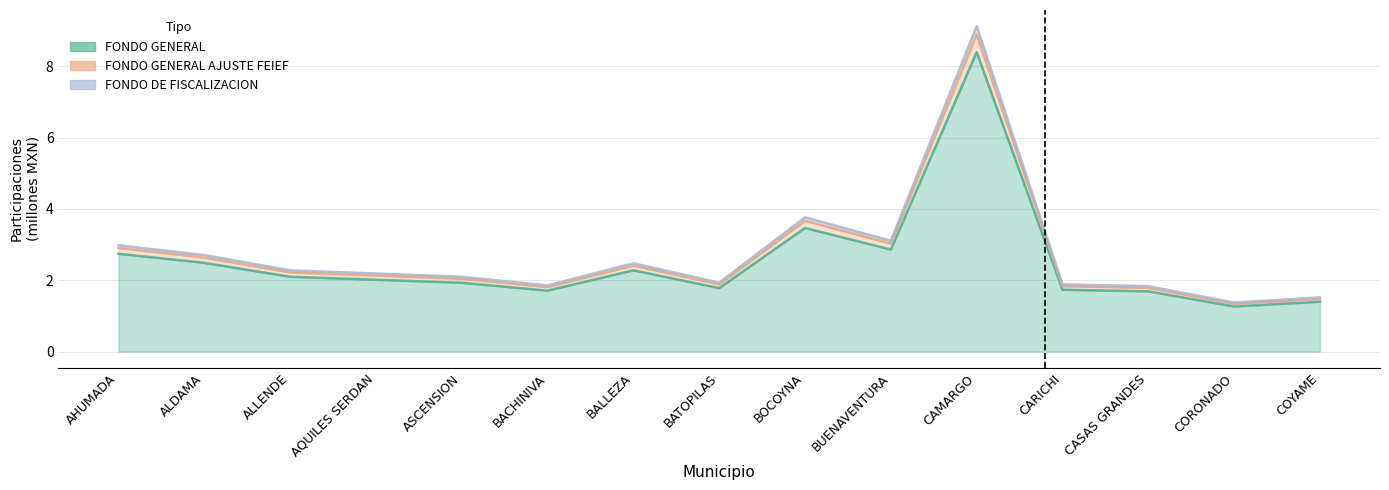

Where does the FONDO DE FISCALIZACION series first go above 2?

AHUMADA